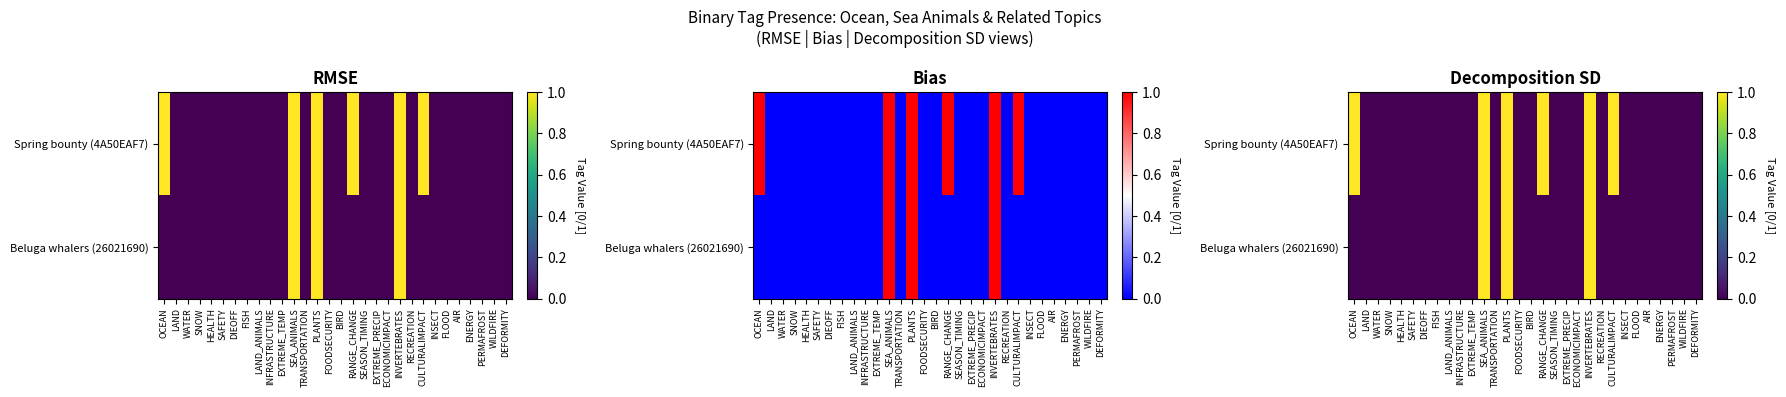

List the series in order of their overall mean, highest first.

Spring bounty (4A50EAF7), Beluga whalers (26021690)